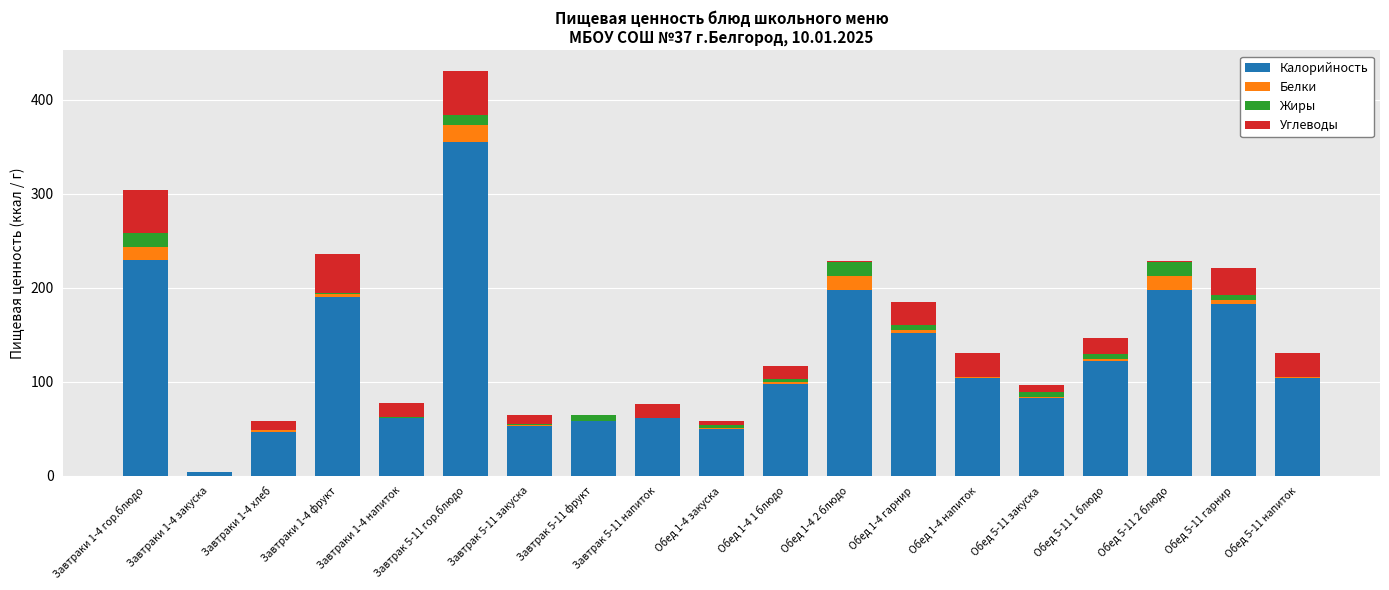

How many distinct data groups are displayed?

4